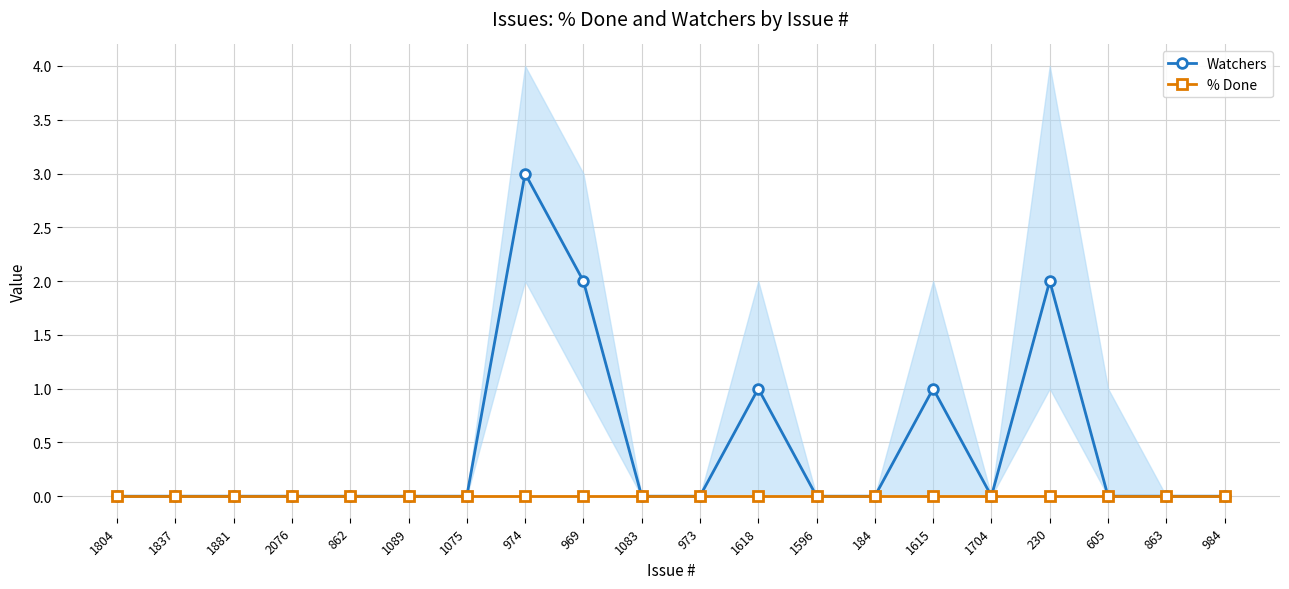

What position from the right is 862?

16